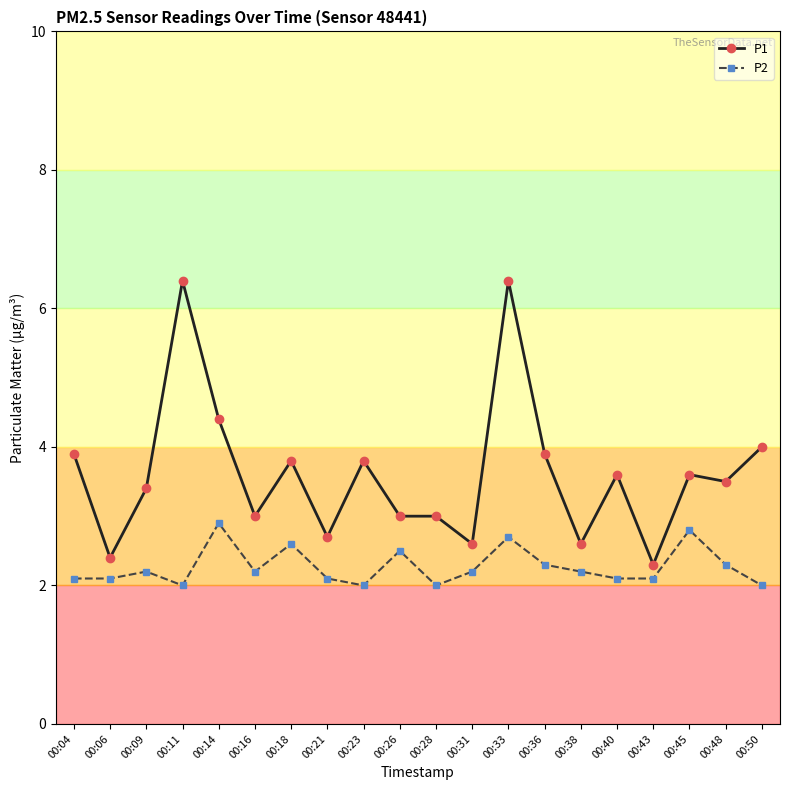

Reading left to right, list all the values displayed in this chart.

P1: 3.9	2.4	3.4	6.4	4.4	3.0	3.8	2.7	3.8	3.0	3.0	2.6	6.4	3.9	2.6	3.6	2.3	3.6	3.5	4.0
P2: 2.1	2.1	2.2	2.0	2.9	2.2	2.6	2.1	2.0	2.5	2.0	2.2	2.7	2.3	2.2	2.1	2.1	2.8	2.3	2.0